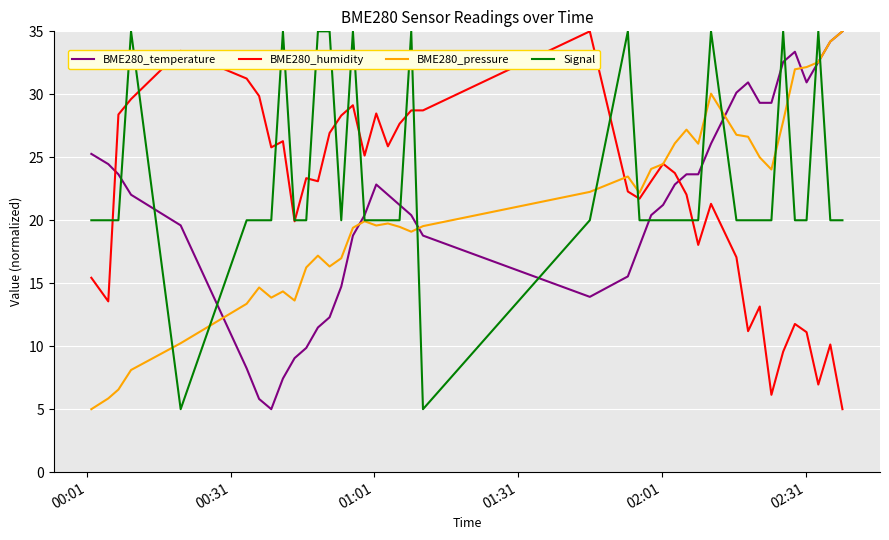

What is the minimum value for Signal?

5.0